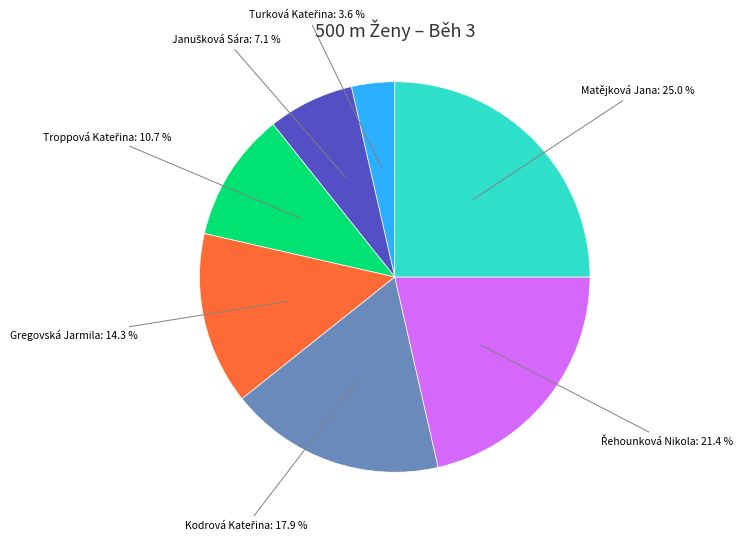

Is there a majority slice in this chart?

No